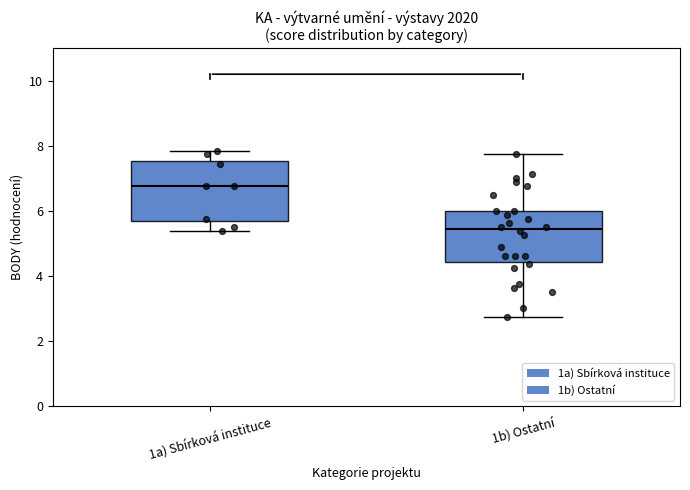

Reading left to right, read every box against the y-axis: the position of its median line, the range the box covers, and the ends of its whiskers. The values are not printed on the chart, so give them approximately, as read against the axis.

1a) Sbírková instituce: median 6.8, box 5.6 to 7.6, whiskers 5.4 to 7.8
1b) Ostatní: median 5.4, box 4.4 to 6.0, whiskers 2.8 to 7.8